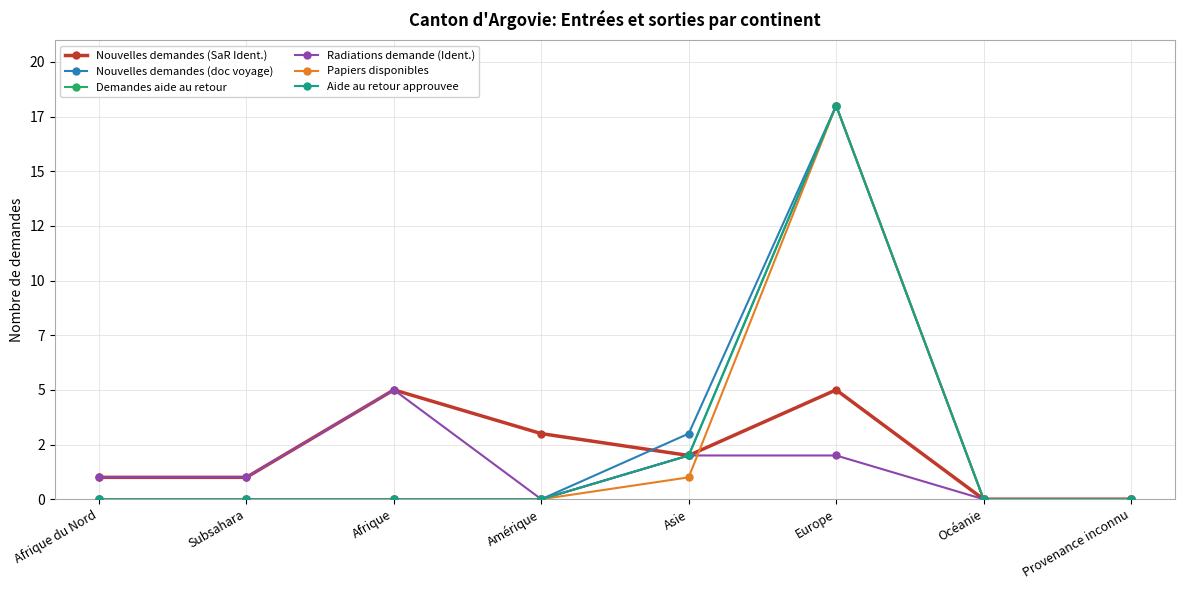

True or false: Papiers disponibles and Demandes aide au retour intersect in this chart.

False